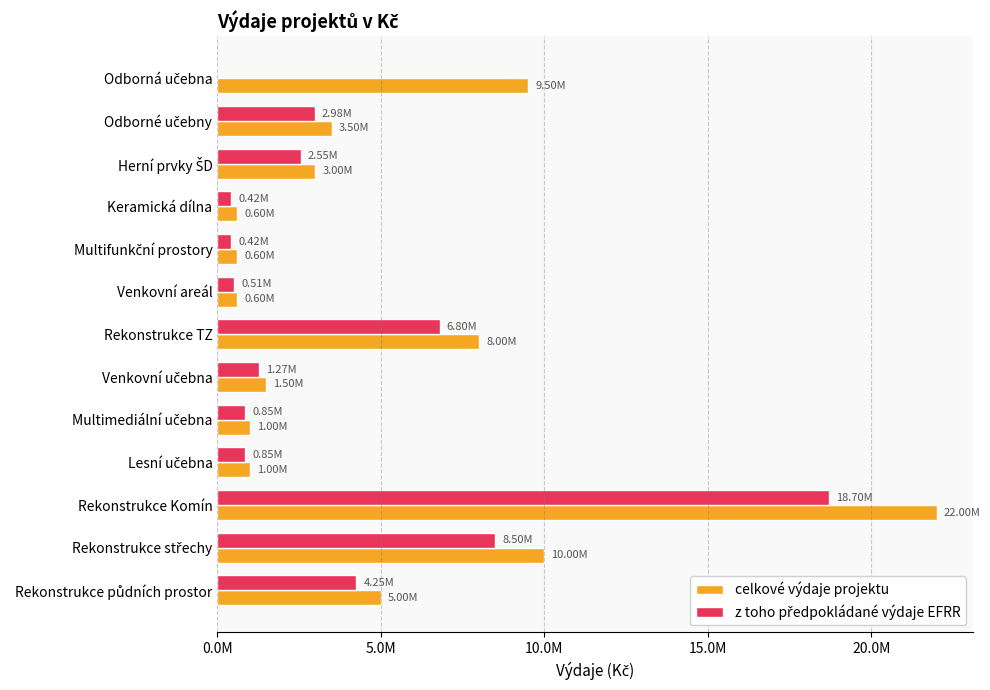

What are all the series names shown in the legend?

celkové výdaje projektu, z toho předpokládané výdaje EFRR